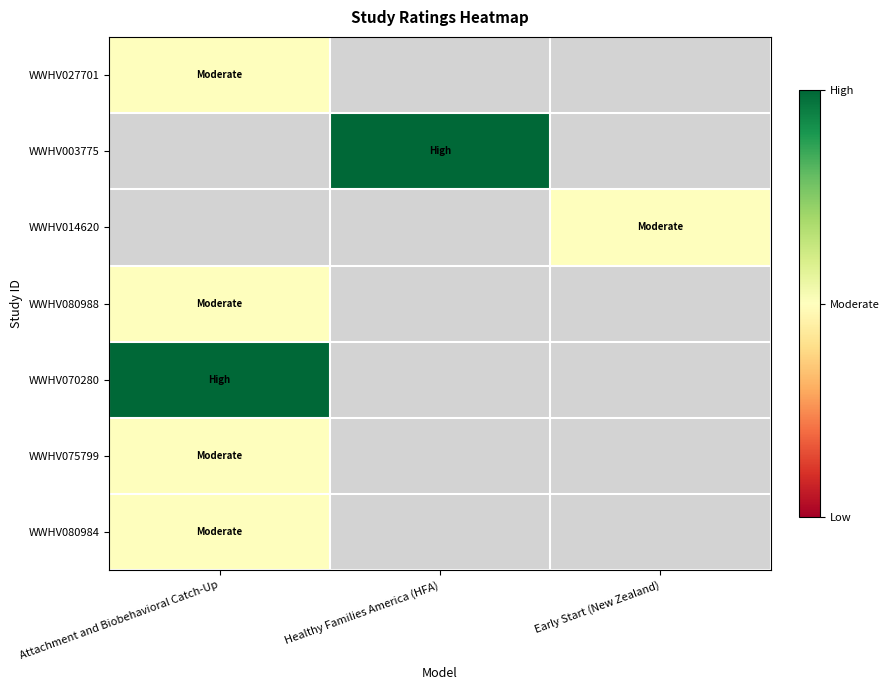

At which category does the chart reach its peak across all series?

Healthy Families America (HFA)